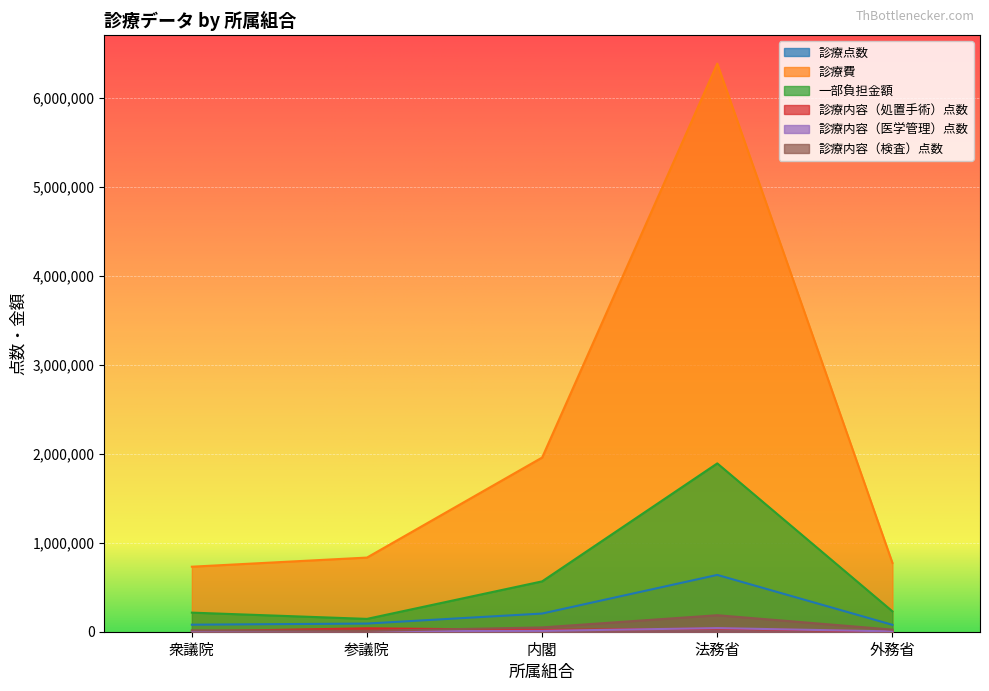

List the series in order of their peak value, highest first.

診療費, 一部負担金額, 診療点数, 診療内容（検査）点数, 診療内容（医学管理）点数, 診療内容（処置手術）点数